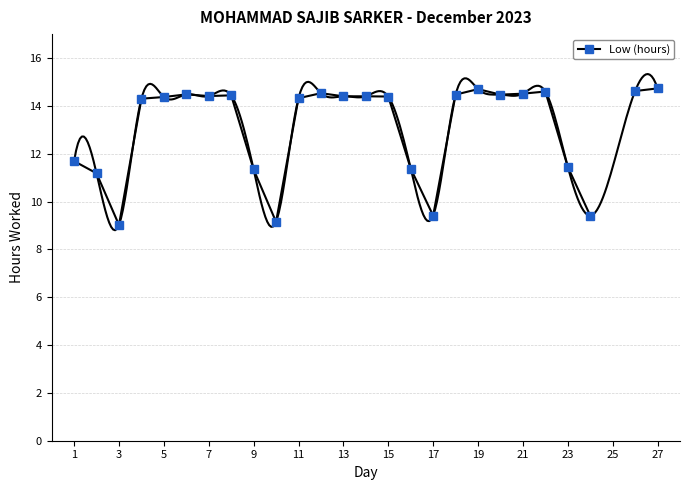

What is the difference between the maximum and minimum values?

5.7